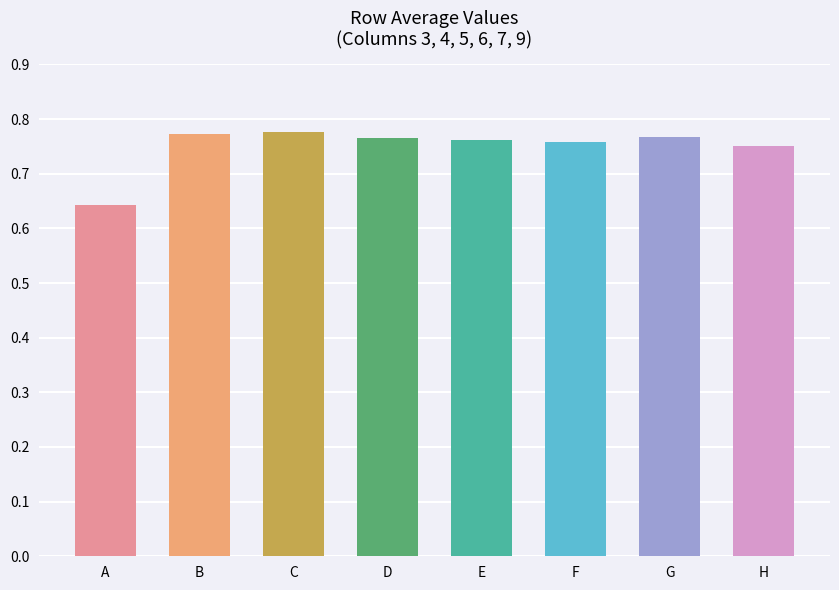

Which label corresponds to the smallest value in the chart?

A